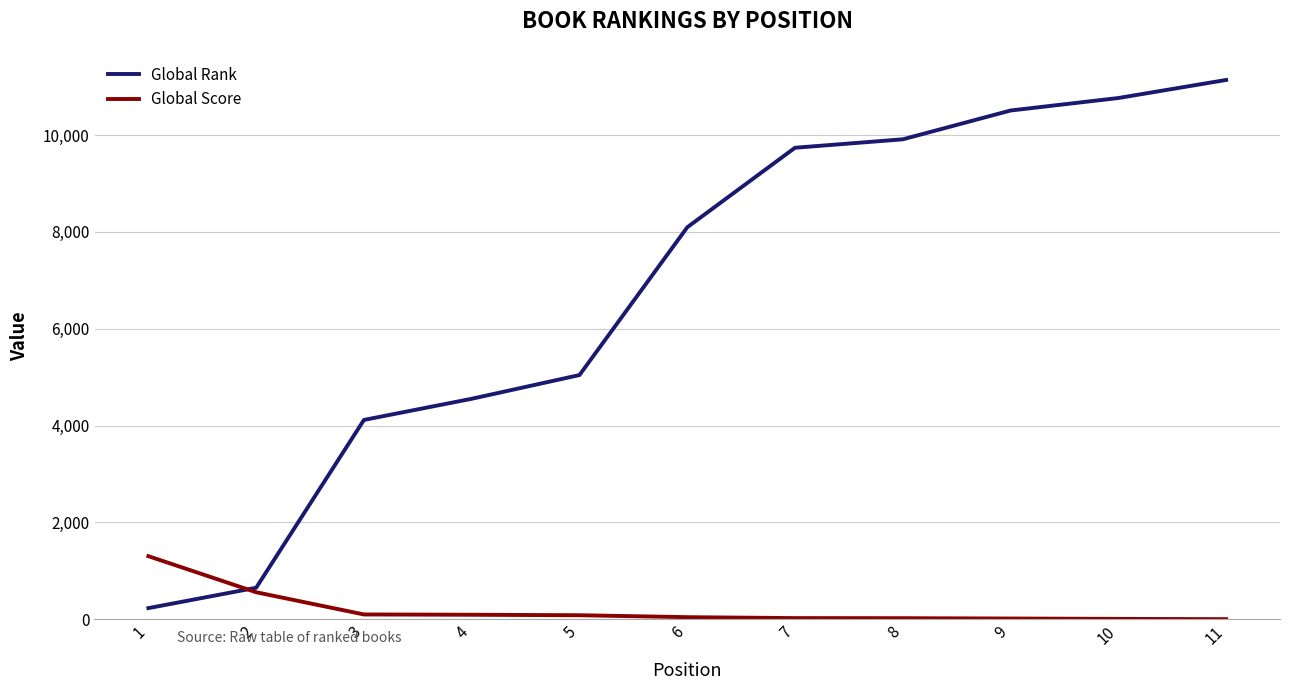

The value of Global Rank at 8 is 9912. True or false?

True